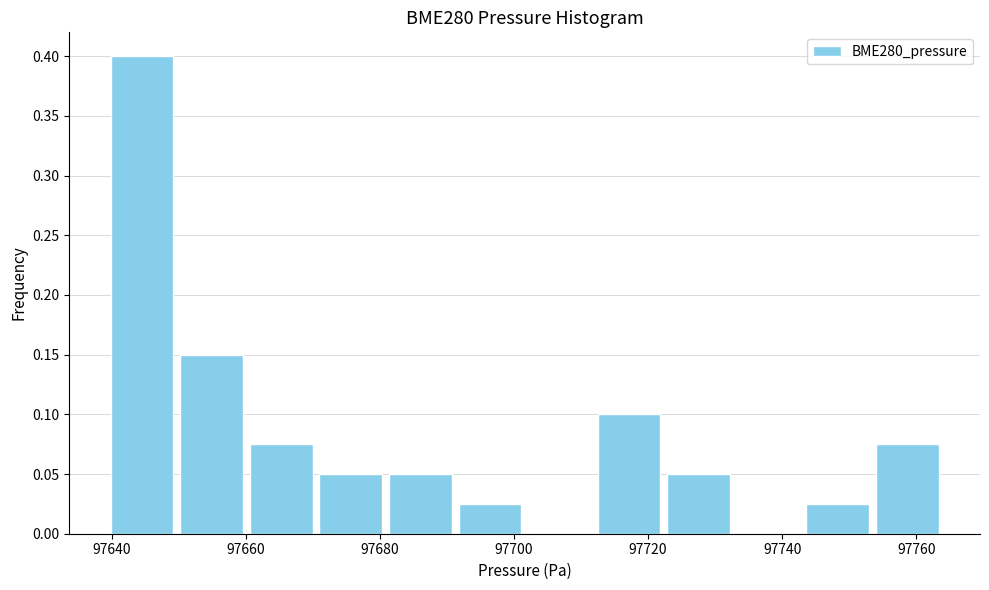

Reading left to right, list every bar in this chart as the range it spans on the x-axis followed by its height. Neither the bar edges nor the heights are printed on the chart, so give them approximately, as read against the axes.

97640 to 97650: 0.400
97650 to 97660: 0.150
97660 to 97670: 0.075
97670 to 97680: 0.050
97680 to 97692: 0.050
97692 to 97702: 0.025
97702 to 97712: 0
97712 to 97722: 0.100
97722 to 97732: 0.050
97732 to 97744: 0
97744 to 97754: 0.025
97754 to 97764: 0.075